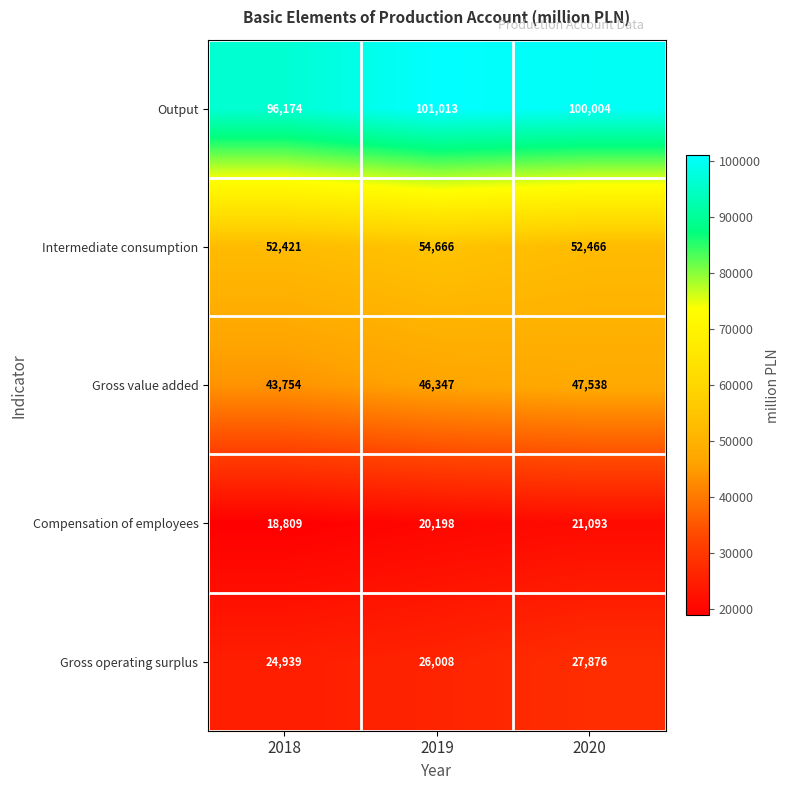

Between 2019 and 2020, which series saw the biggest shift?

Intermediate consumption